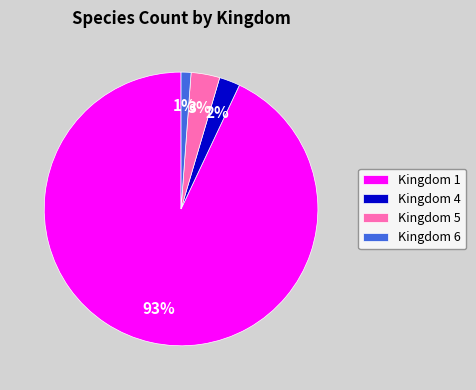

Count the number of slices in the pie.

4